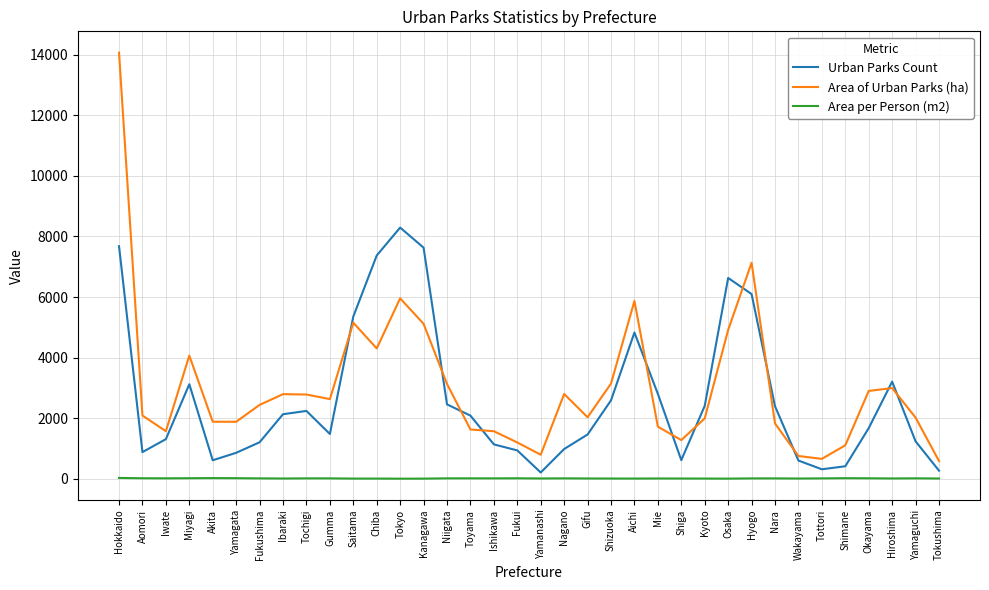

Which series has the widest spread of values?

Area of Urban Parks (ha)